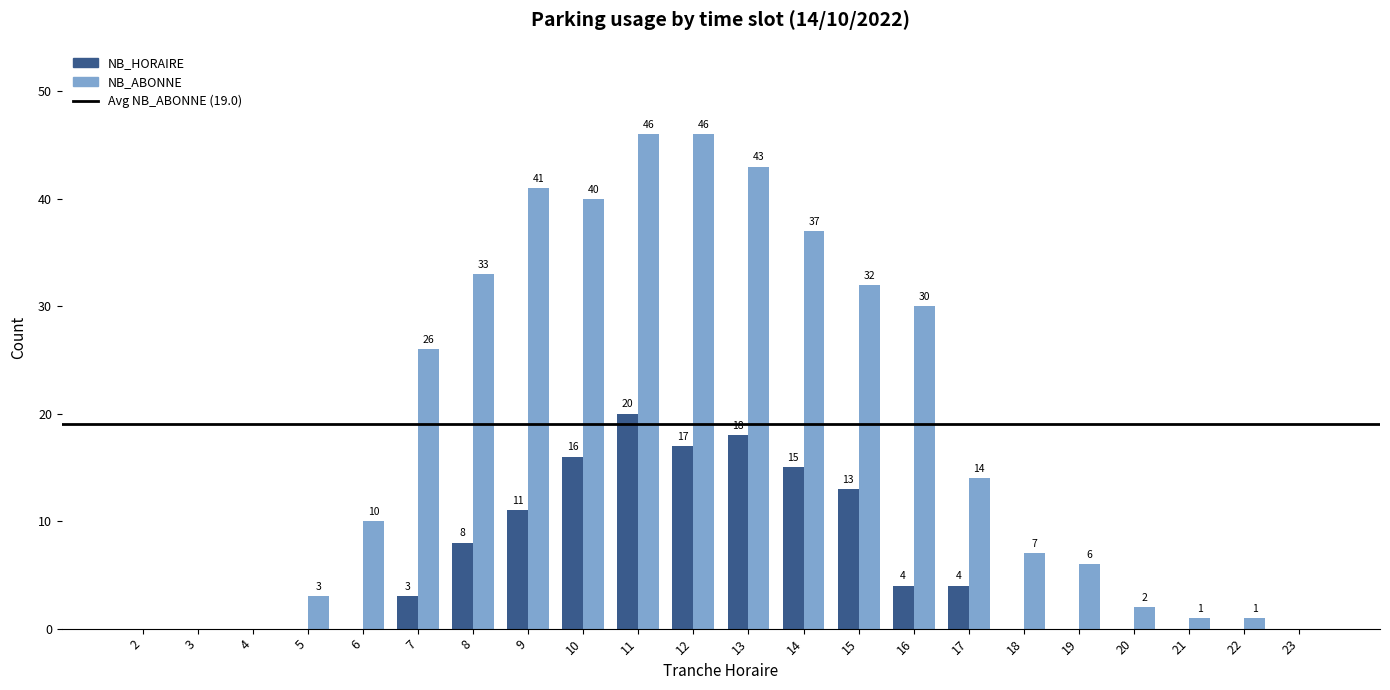

At which label is NB_HORAIRE closest to 10?

9